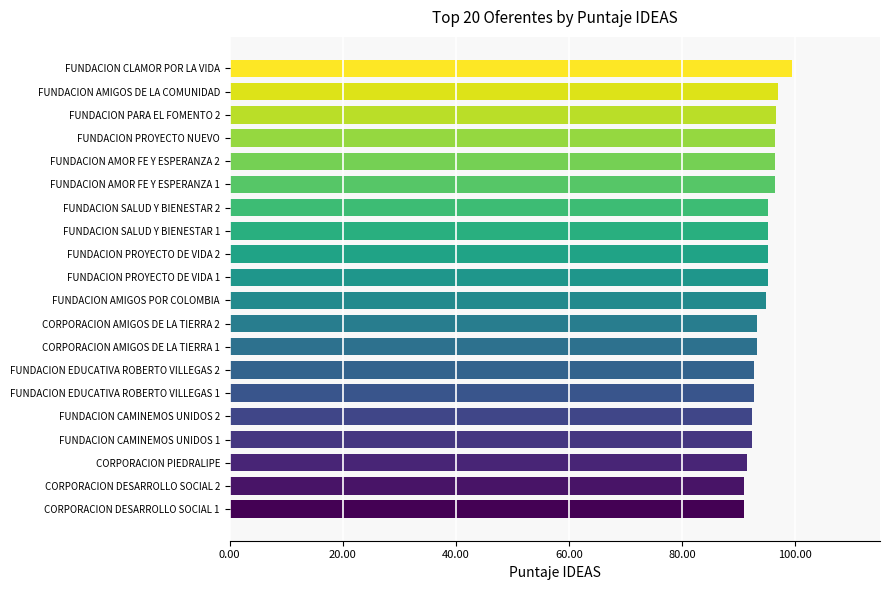

The chart shows a value of 96.9 at FUNDACION AMIGOS DE LA COMUNIDAD. True or false?

True